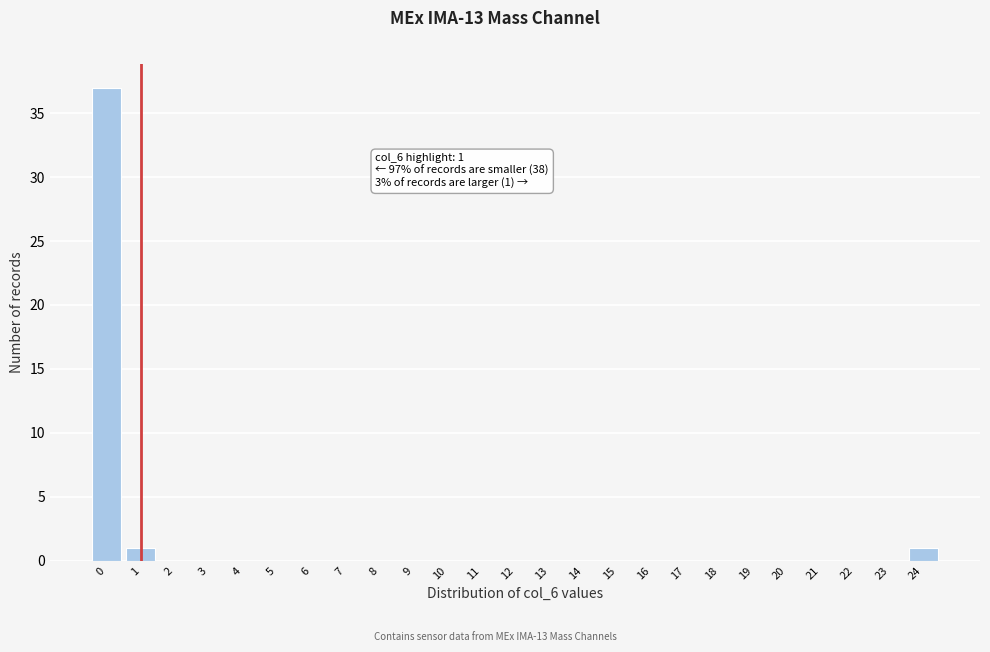

The value at 14 is 23. True or false?

False